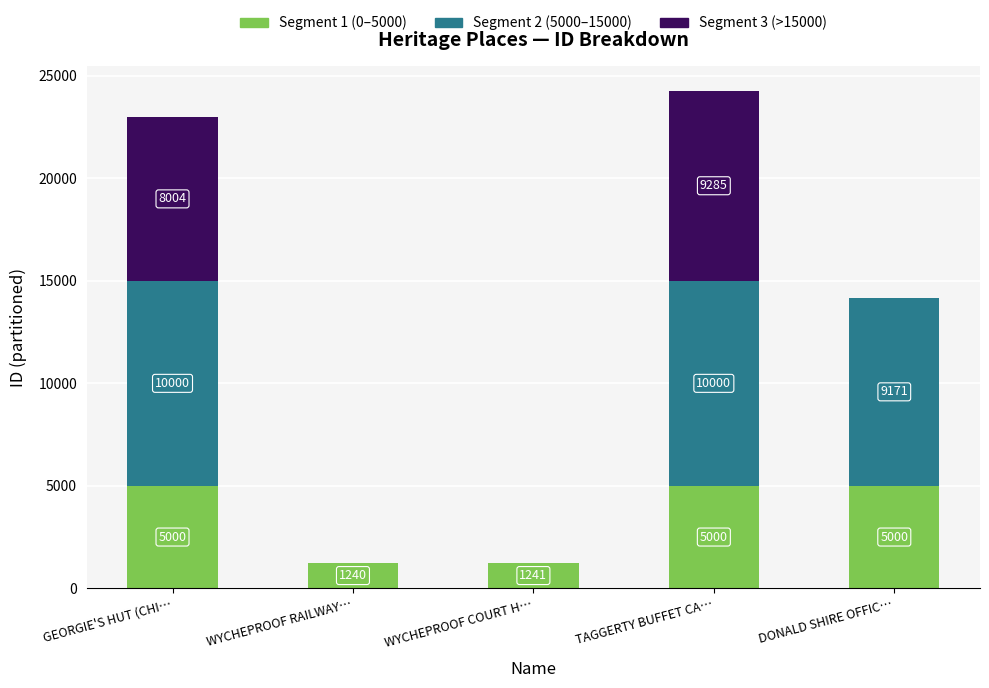

At which category is the sum across all series the highest?

TAGGERTY BUFFET CA…